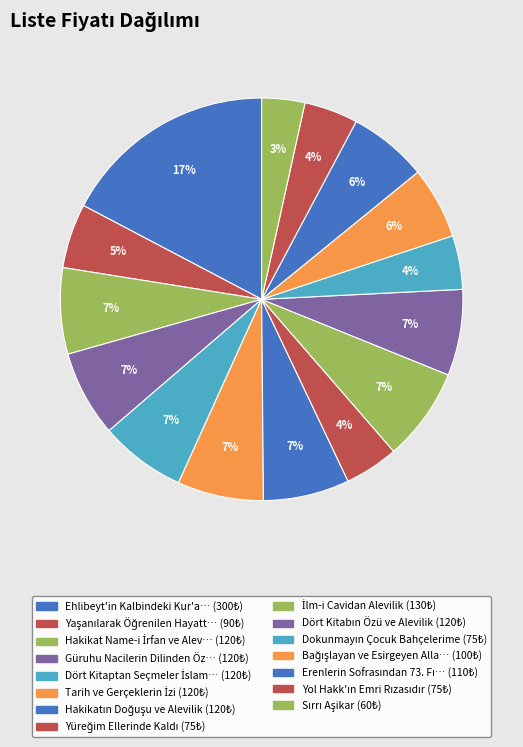

Count the number of slices in the pie.

15